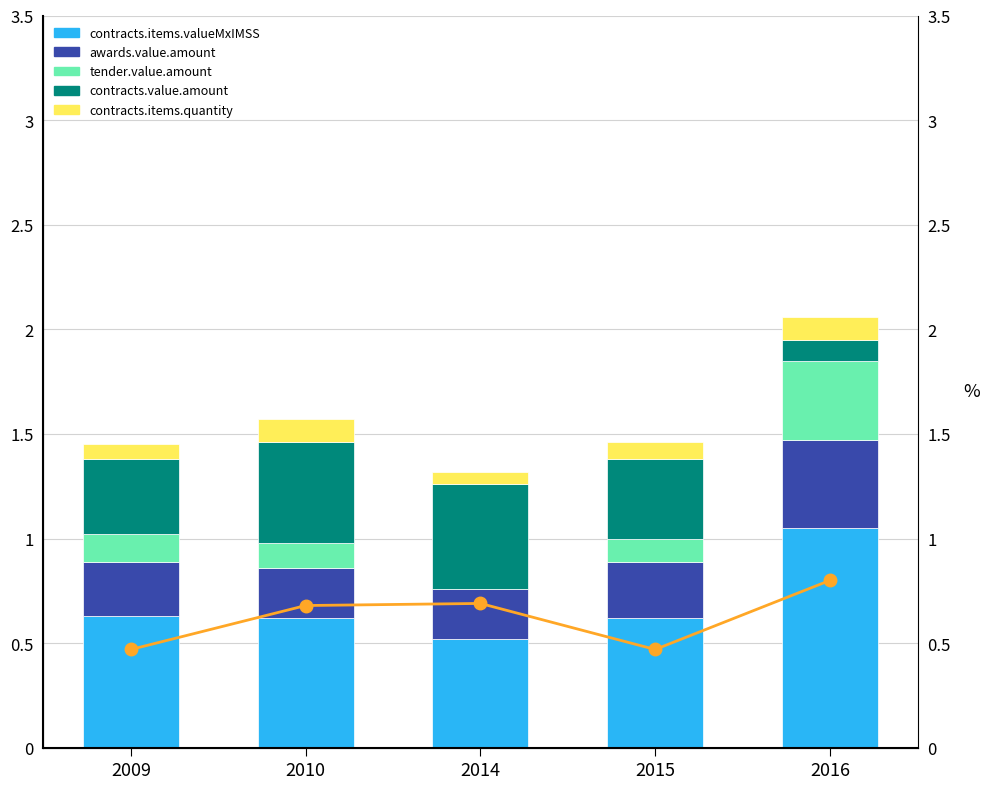

True or false: contracts.items.quantity has a value of 0.1 at 2009.

True